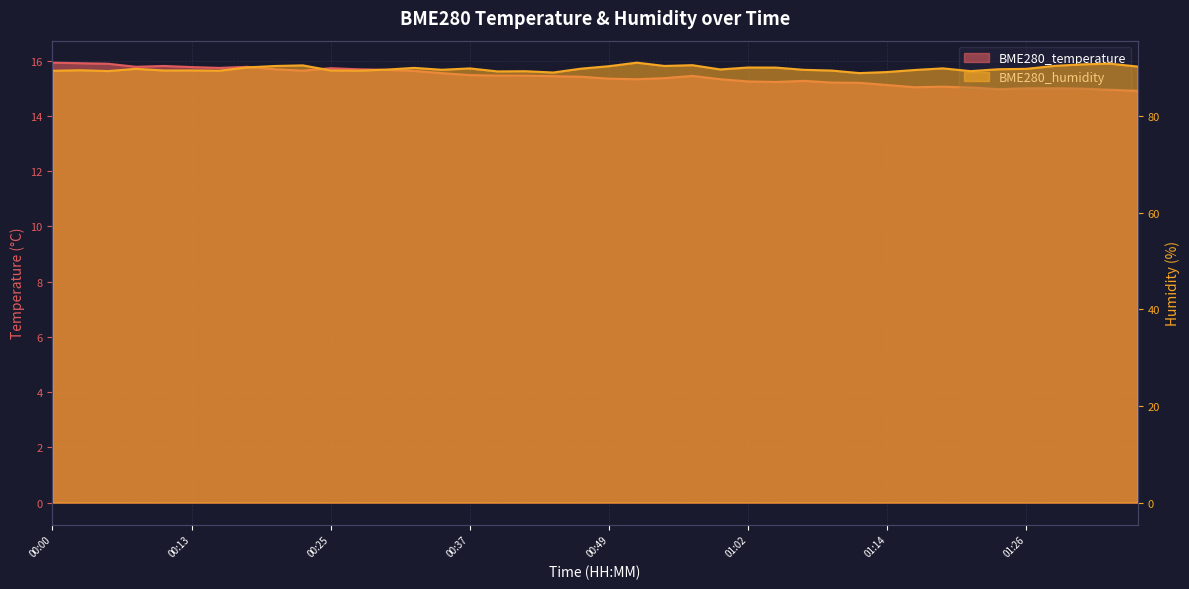

What is the total value across all series at 01:07?

104.9